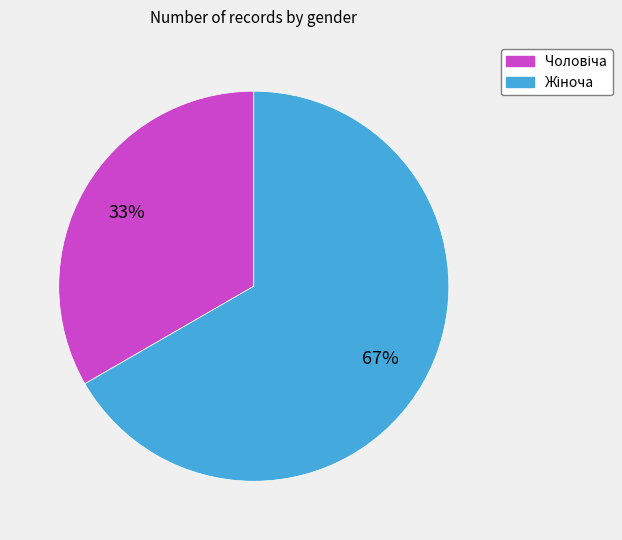

How many slices are in this pie chart?

2